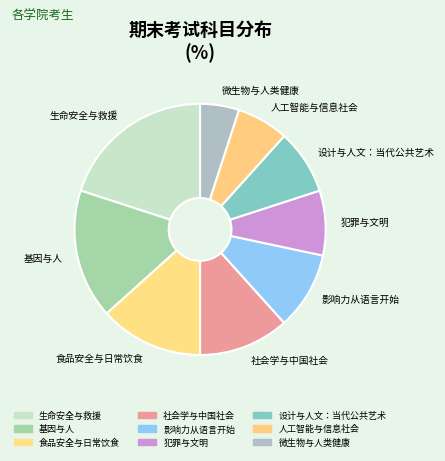

Which category has the smallest portion of the pie?

微生物与人类健康